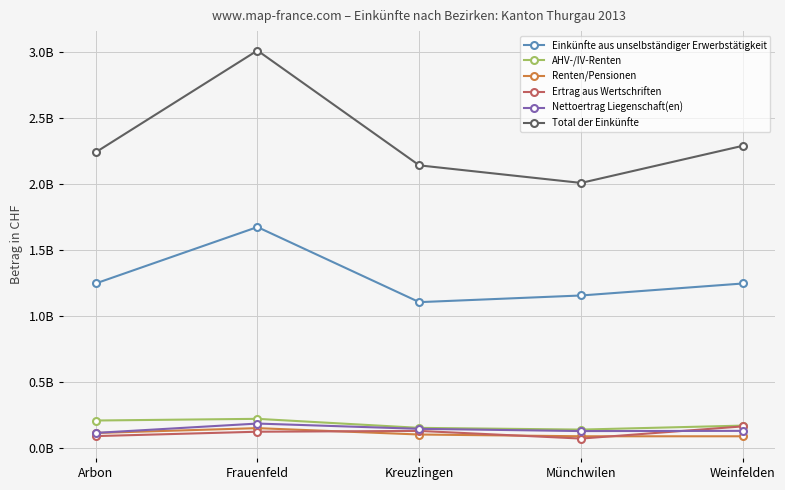

The Einkünfte aus unselbständiger Erwerbstätigkeit series shows 538641096 at Weinfelden. True or false?

False